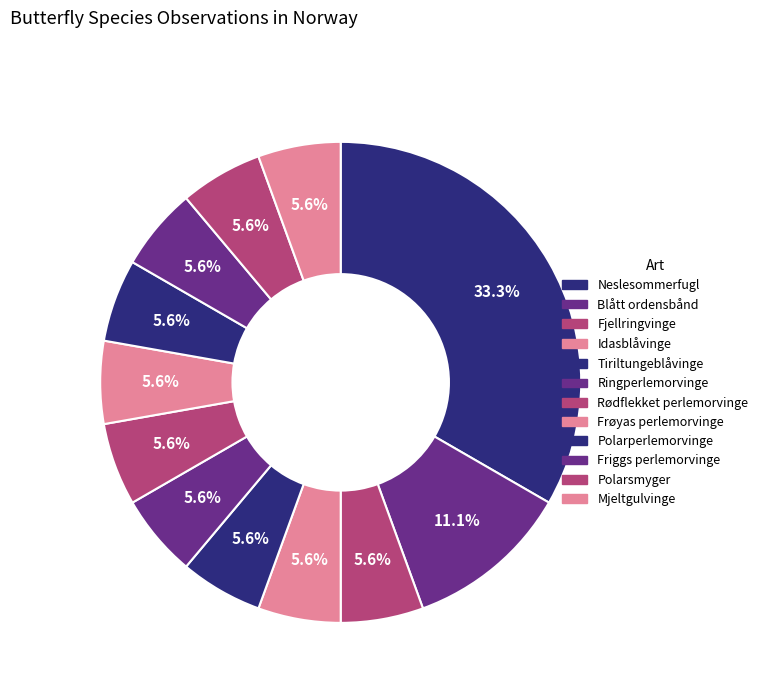

What percentage is the Tiriltungeblåvinge slice, to the nearest percent?

6%